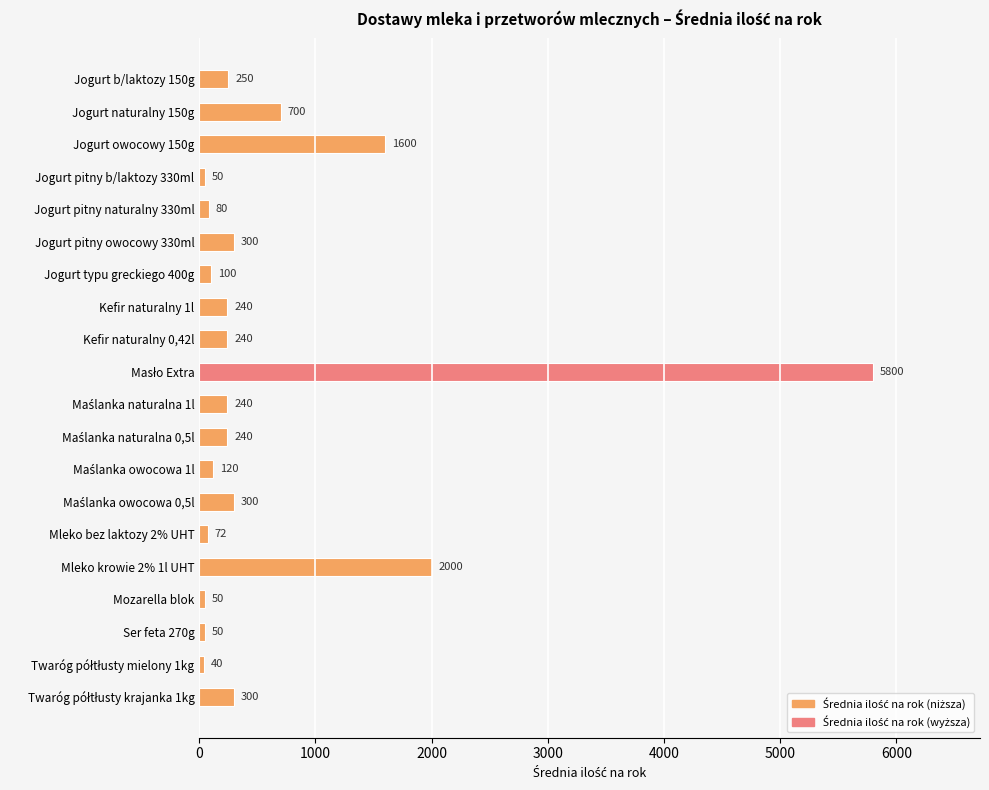

What is the minimum value shown in the chart?

40